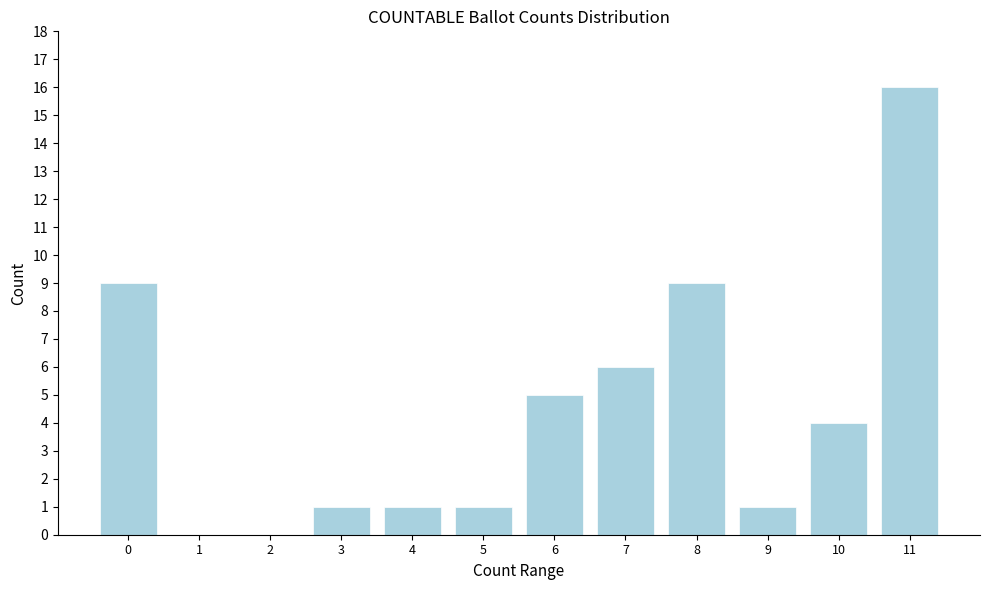

Reading left to right, list all the values displayed in this chart.

0=9	1=0	2=0	3=1	4=1	5=1	6=5	7=6	8=9	9=1	10=4	11=16